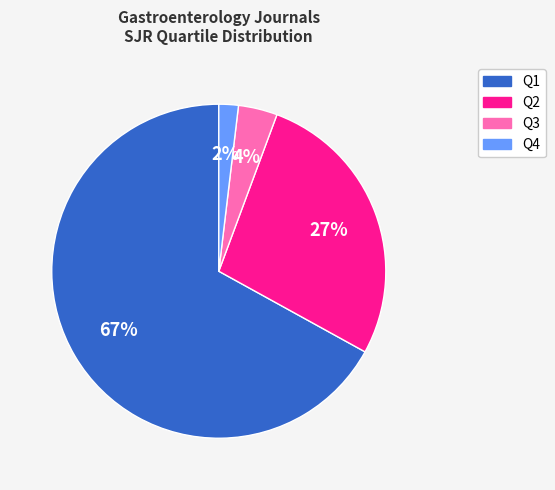

Which has a higher value, Q1 or Q2?

Q1